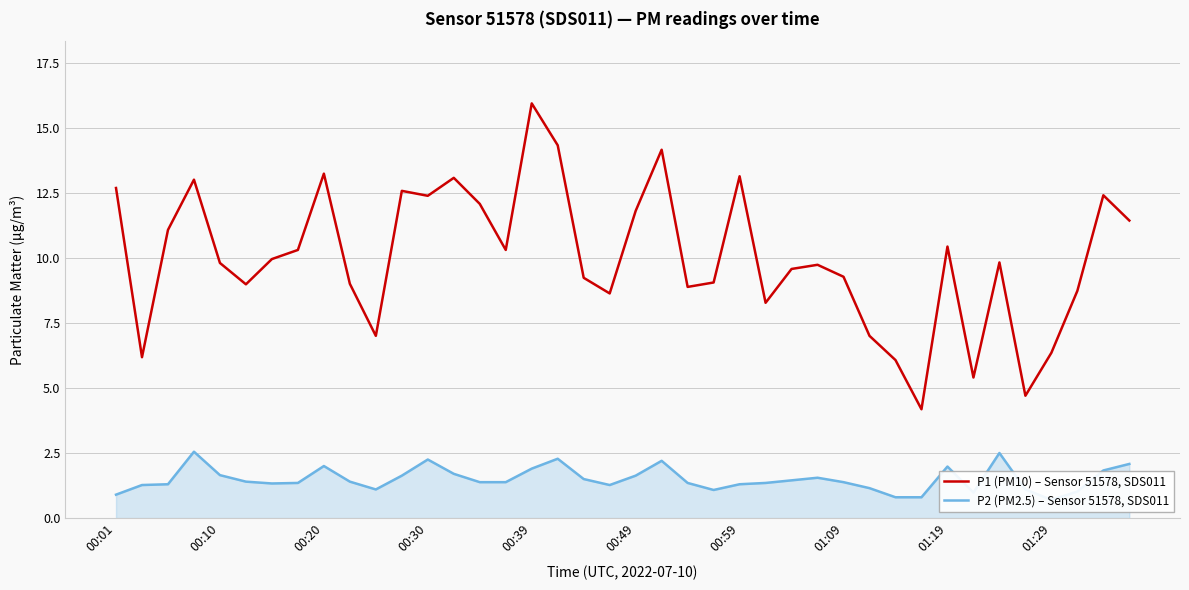

What is the sum of all P1 (PM10) – Sensor 51578, SDS011 values?

400.1